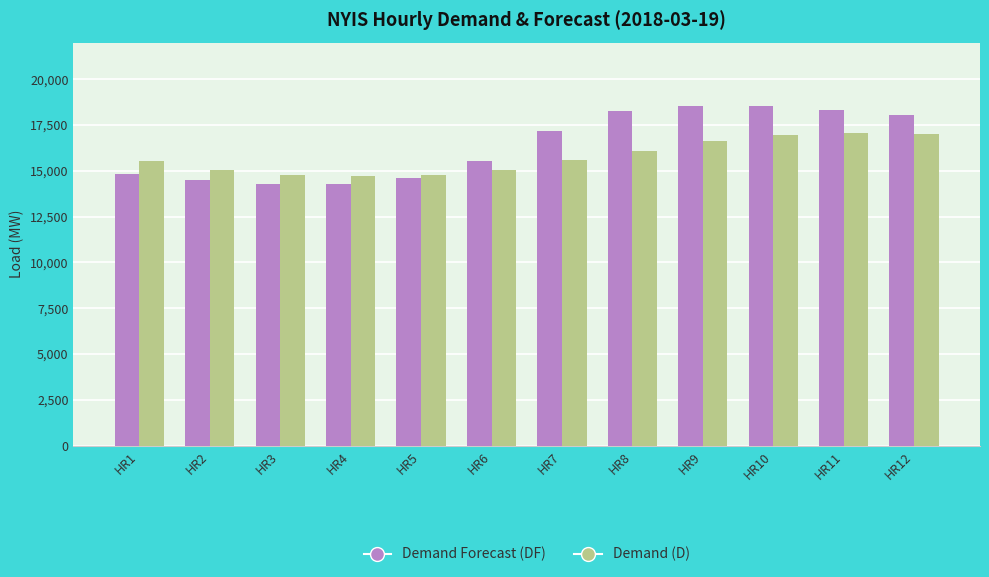

What is the value of the Demand (D) bar at the 11th from the left?

17091